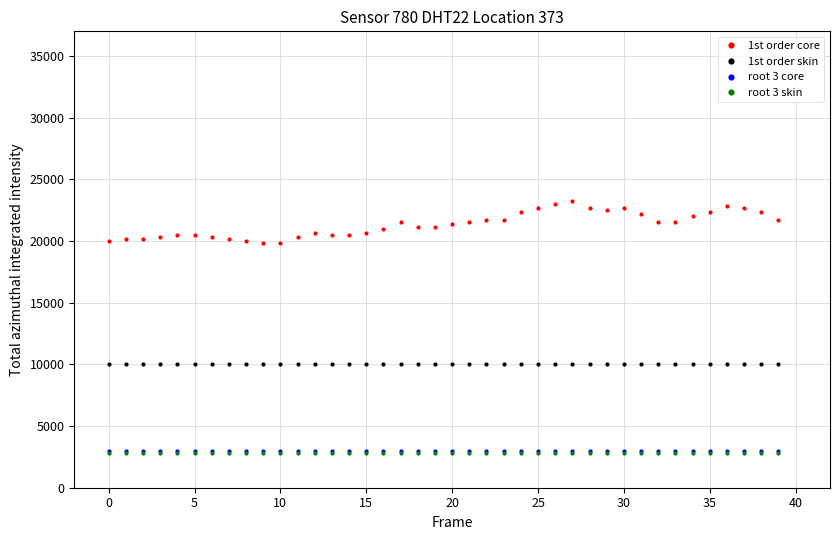

What are all the series names shown in the legend?

1st order core, 1st order skin, root 3 core, root 3 skin